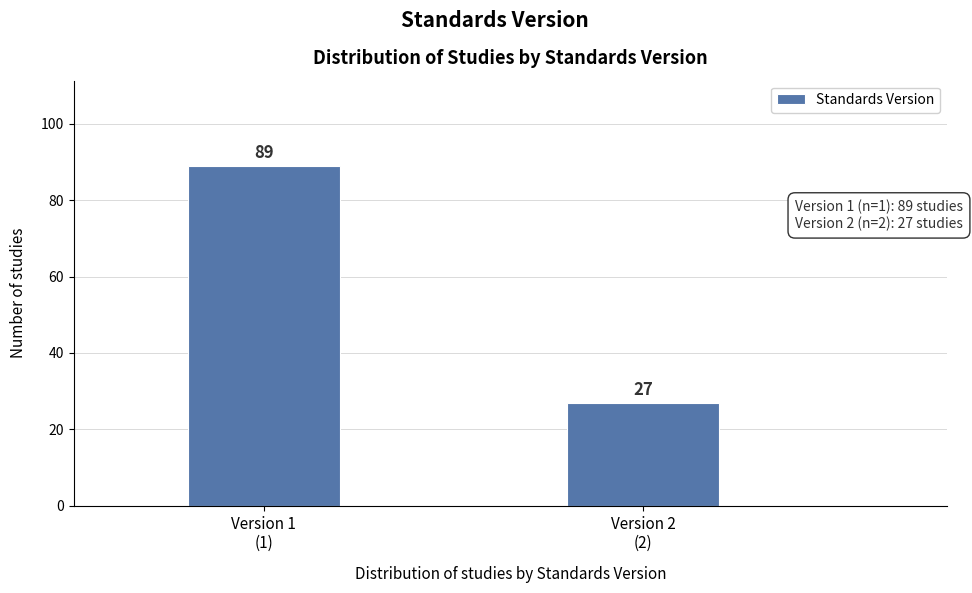

Reading left to right, transcribe all the data shown in this chart.

89	27